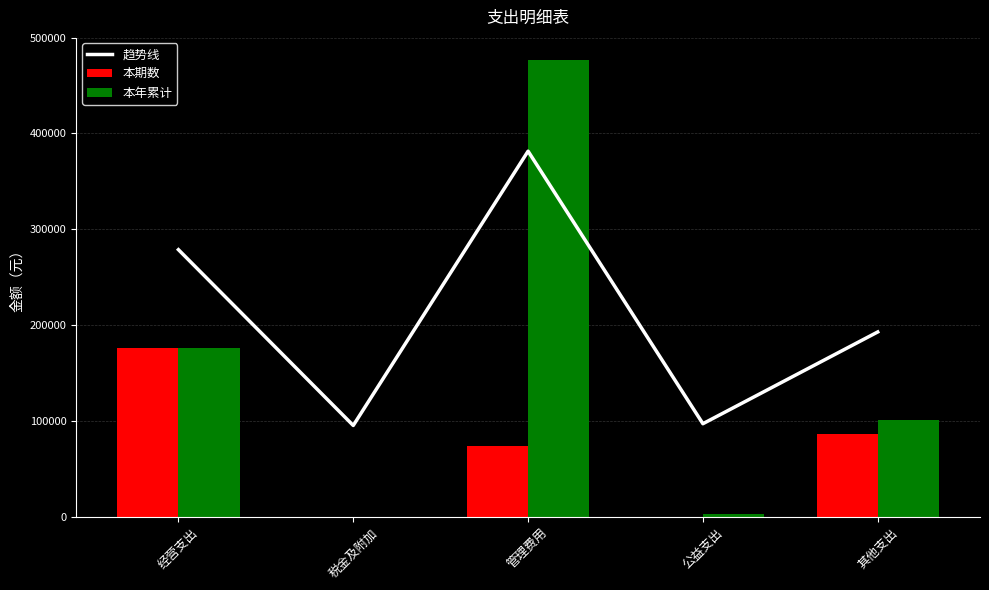

What is the sum of the 趋势线 values at 经营支出 and 其他支出?

471690.9